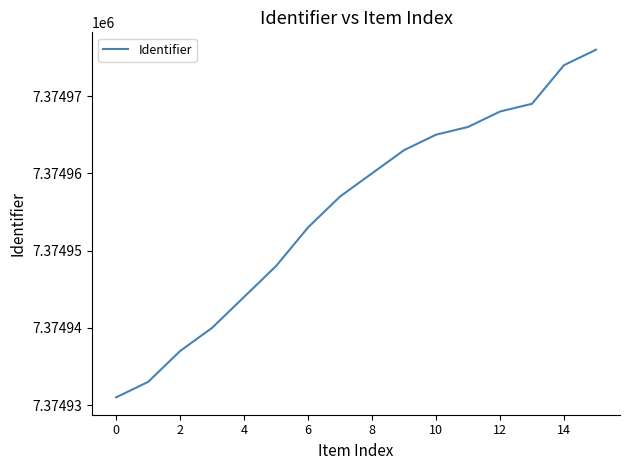

What is the difference between the maximum and minimum values?

45